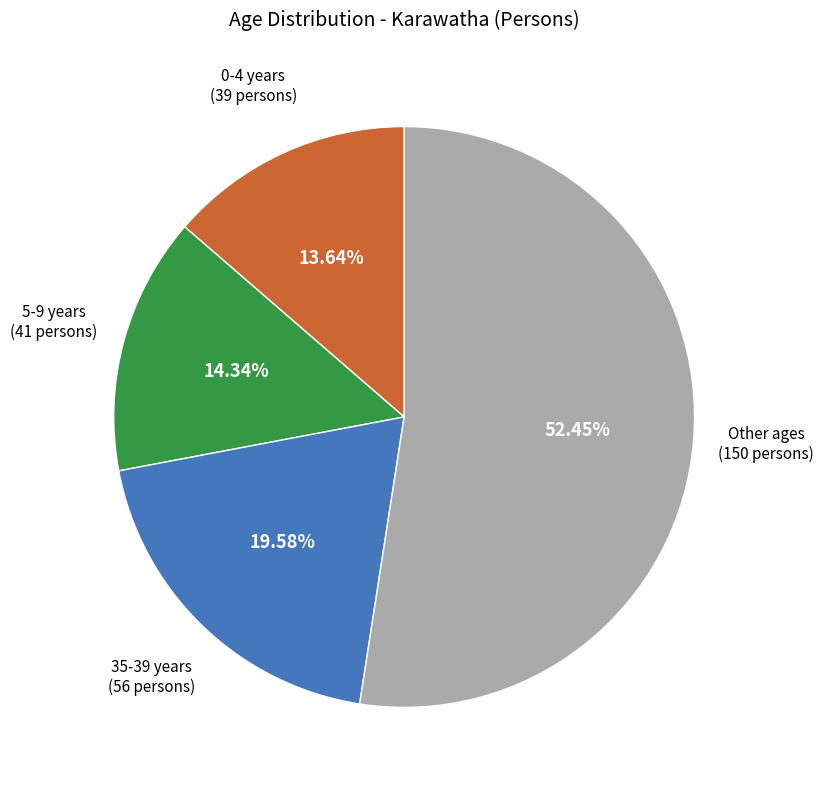

Is there a majority slice in this chart?

Yes